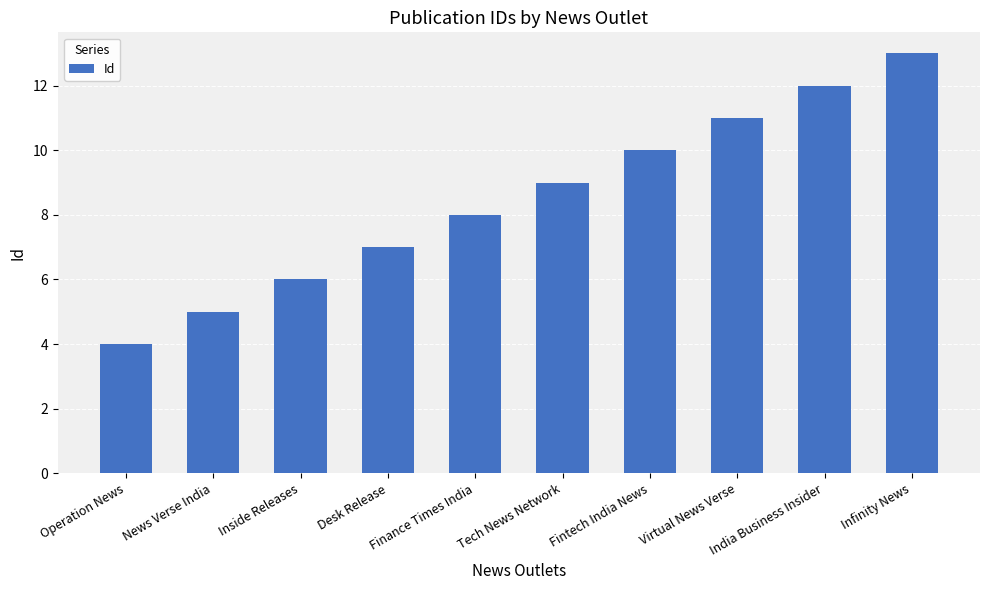

What is the sum of the values at Infinity News and India Business Insider?

25